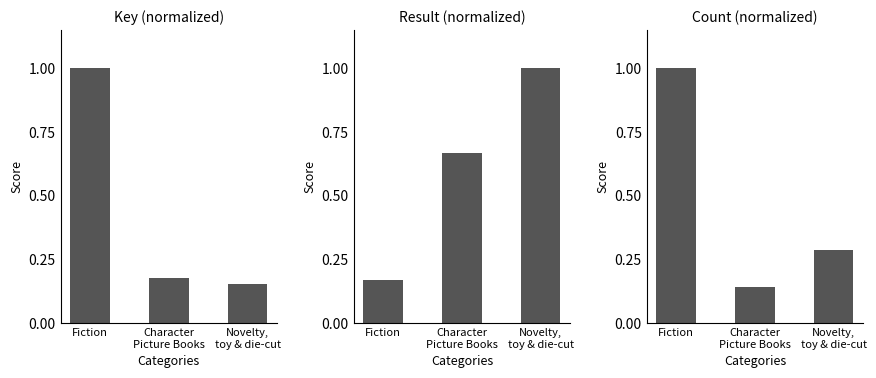

Read the Result (normalized) value at Novelty,
toy & die-cut.

1.0